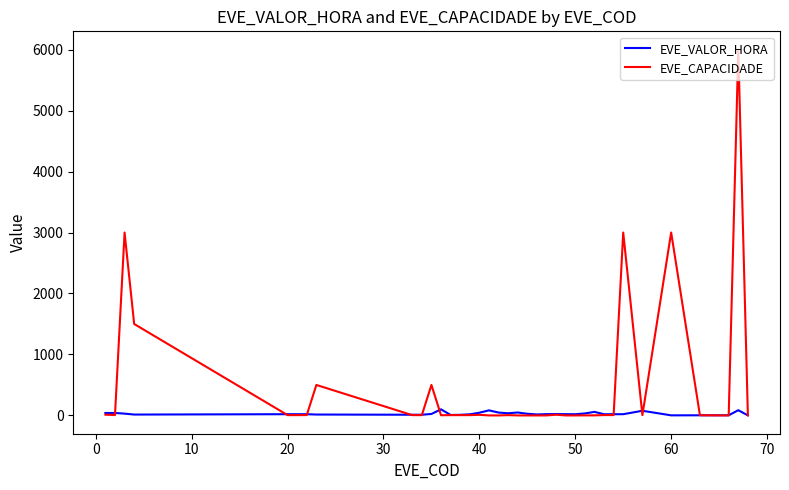

Which series has the largest total across all categories?

EVE_CAPACIDADE